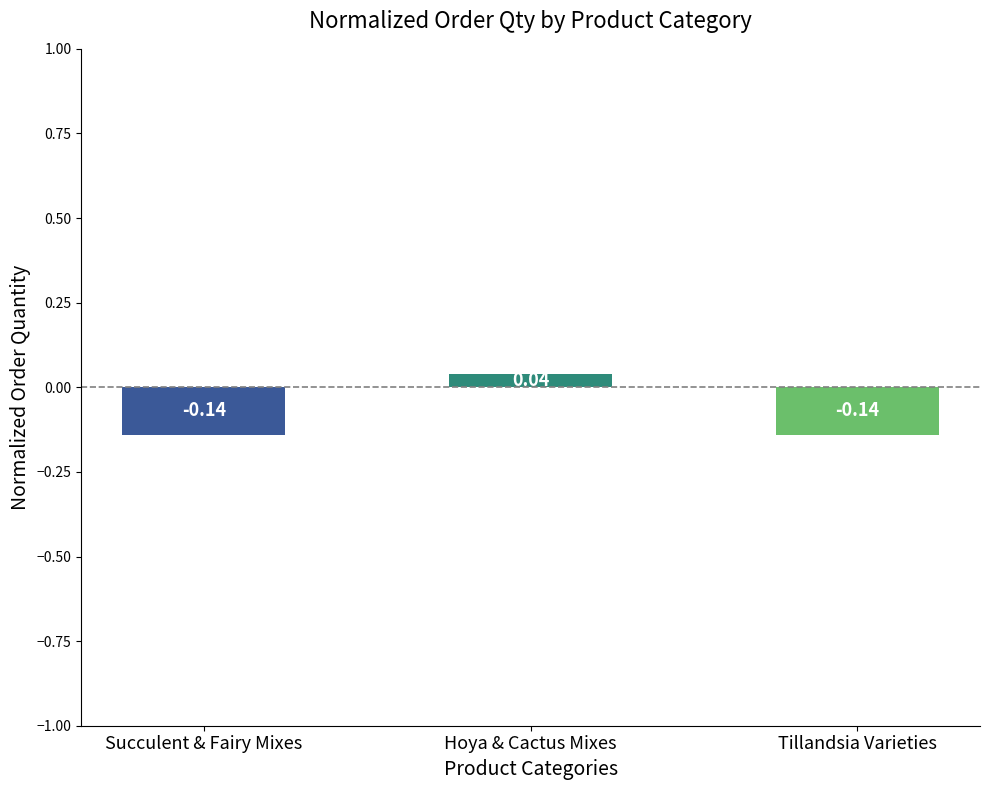

How many values are above zero?

1